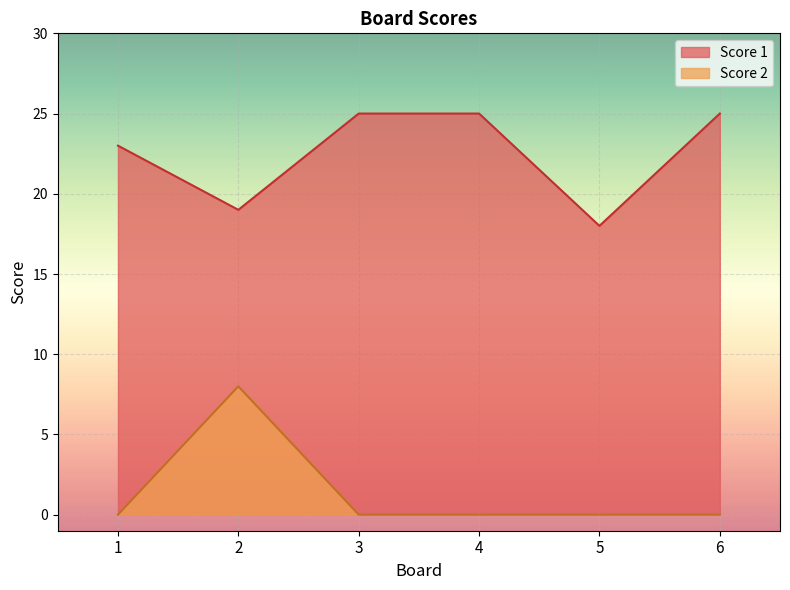

What is the sum of all Score 2 values?

8